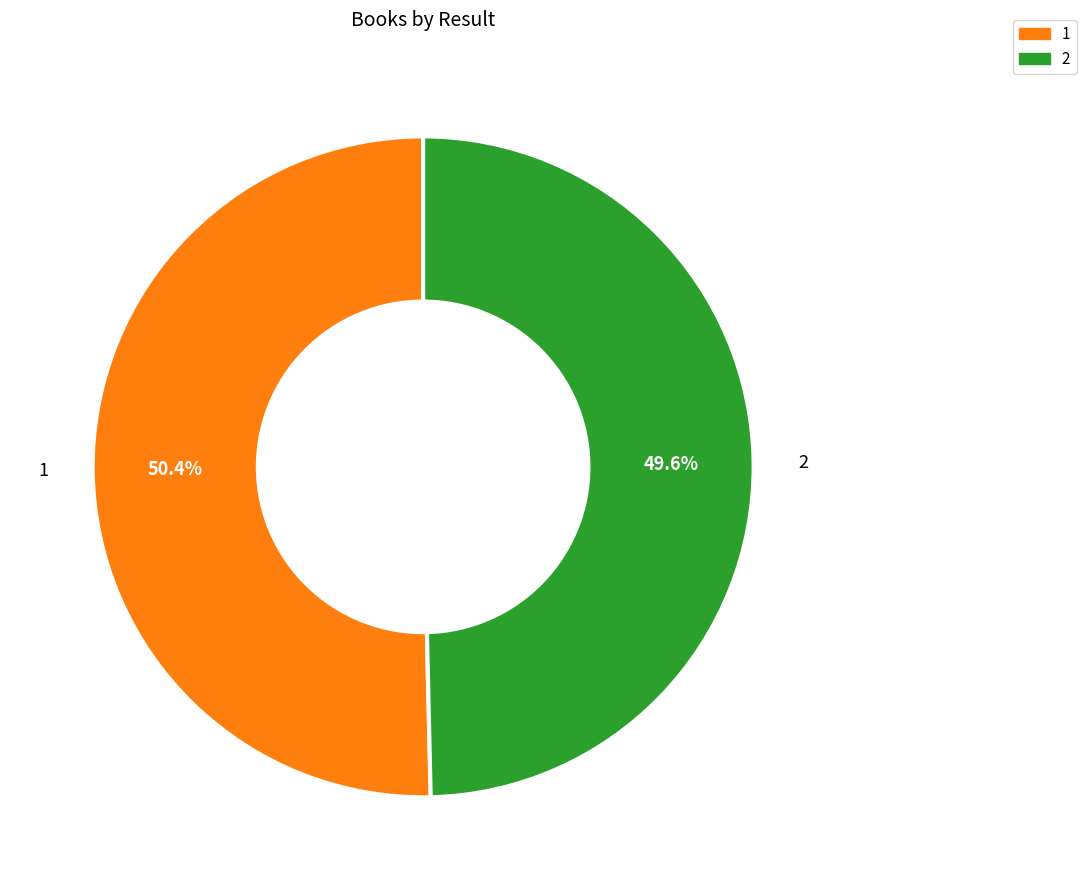

To the nearest percent, what percentage of the pie is 1?

50%